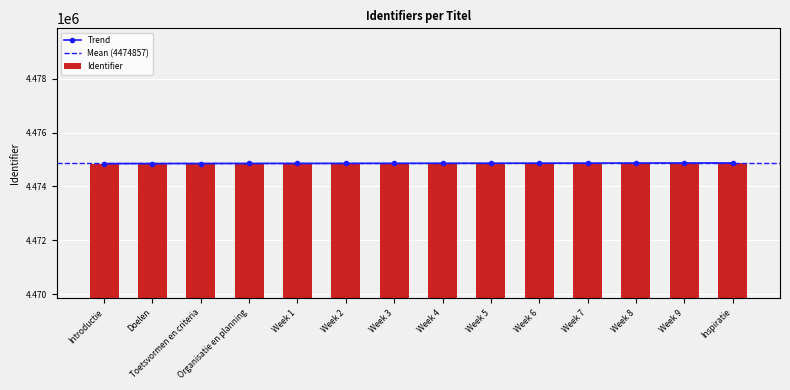

At which label is the value closest to 4474857?

Week 3